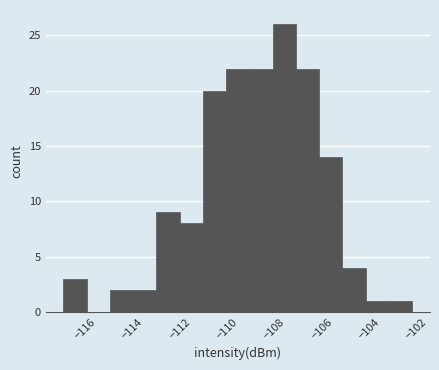

Over which range of the x-axis is the bar tallest?

-108.0 to -107.0